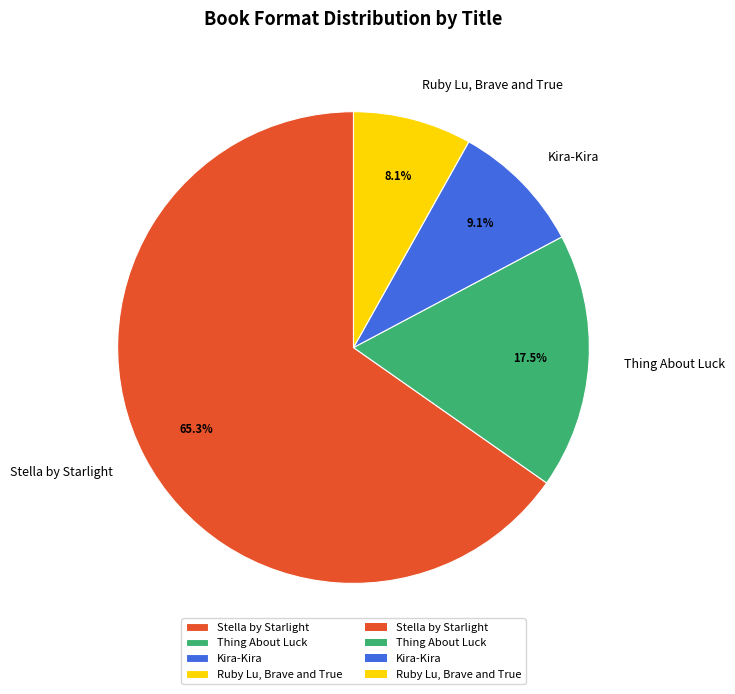

Is it true that Stella by Starlight is 65% of the pie?

True